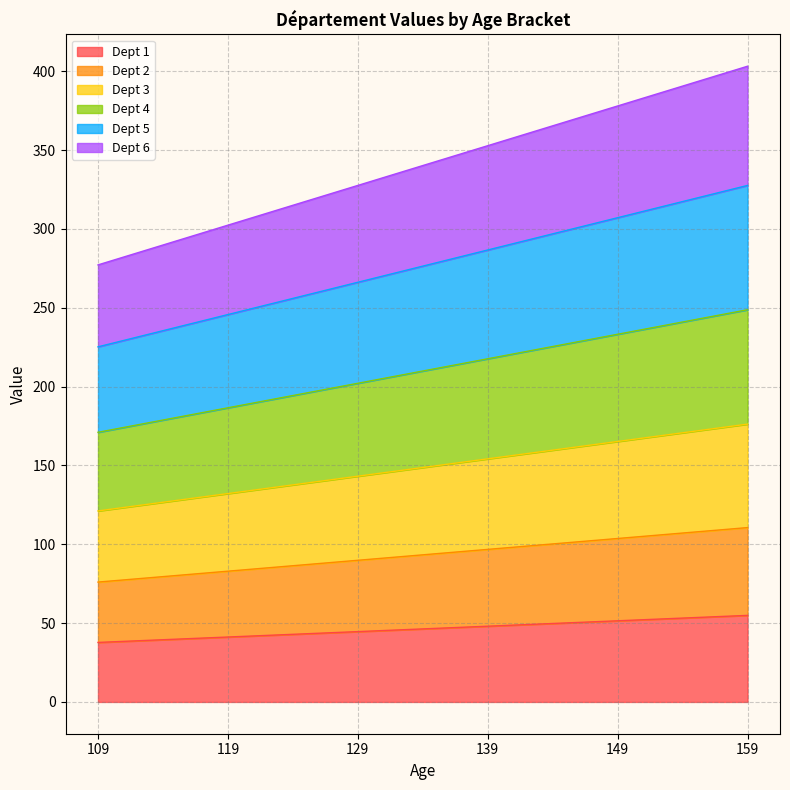

What is the total value across all series at 109?

277.2